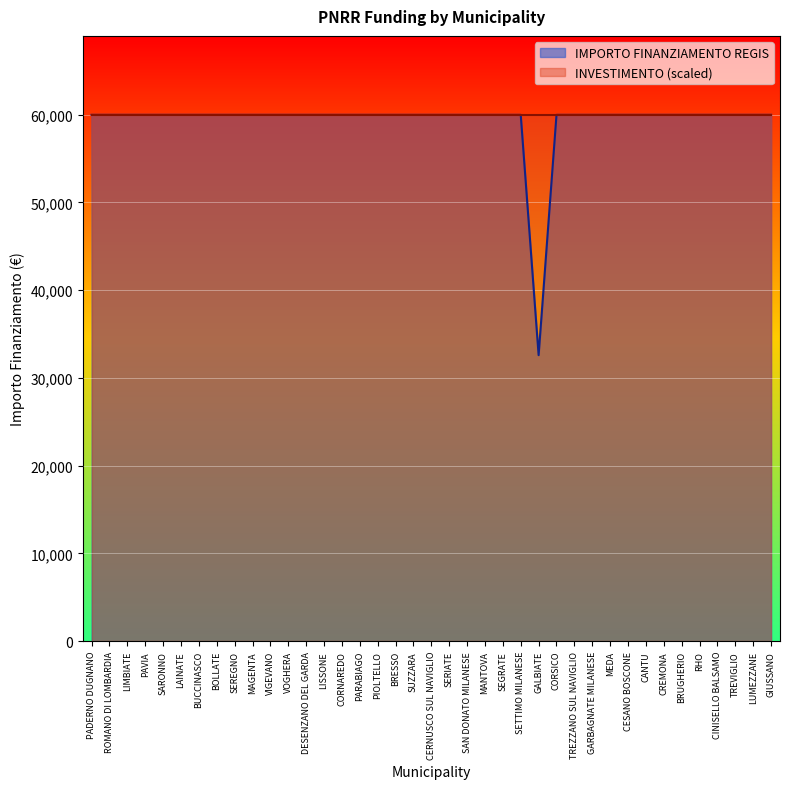

How many series are shown in this chart?

2